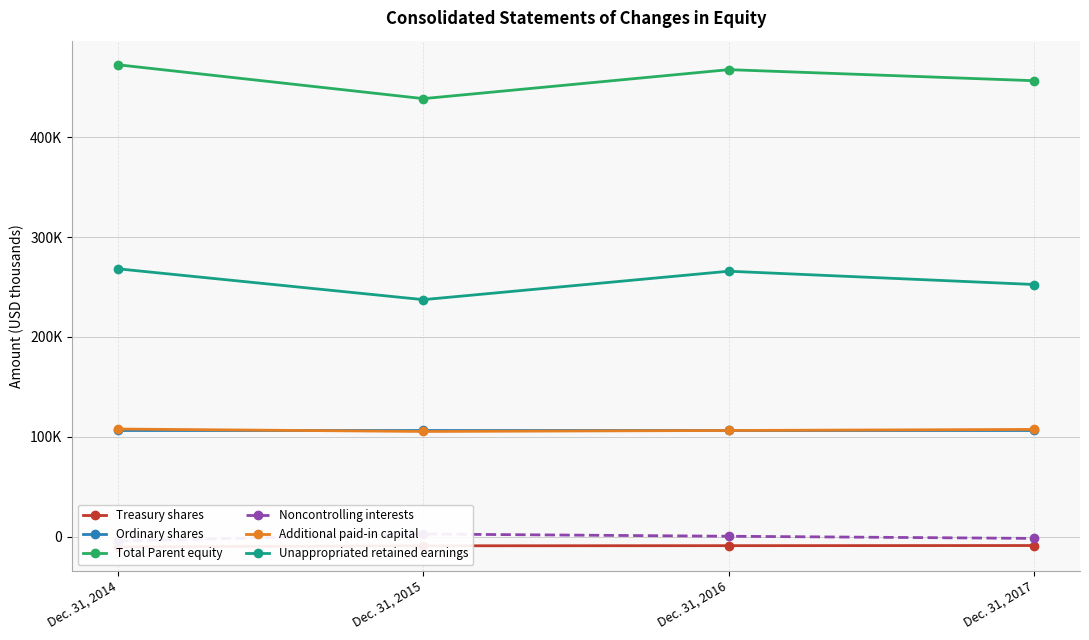

What is the sum of the Treasury shares values at Dec. 31, 2014 and Dec. 31, 2015?

-19301